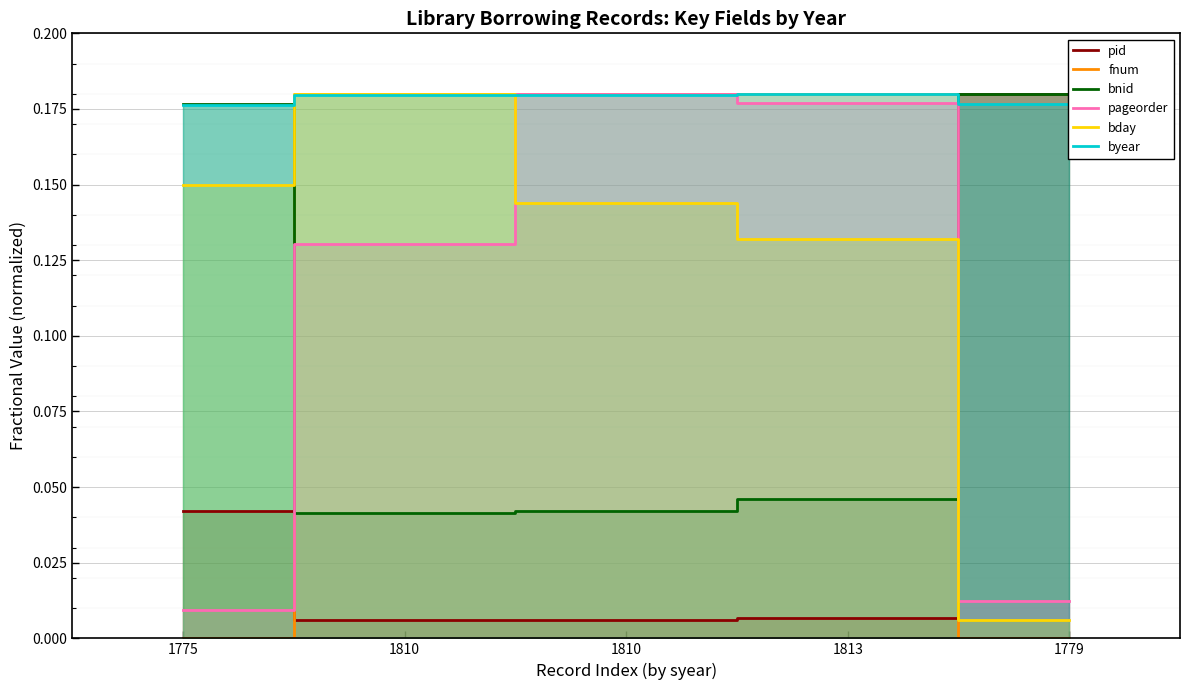

Reading left to right, extract all data points from this chart.

pid: 1775=0.0	1810=0.0	1810=0.0	1813=0.0	1779=0.2
fnum: 1775=0.0	1810=0.2	1810=0.2	1813=0.2	1779=0.0
bnid: 1775=0.2	1810=0.0	1810=0.0	1813=0.0	1779=0.2
pageorder: 1775=0.0	1810=0.1	1810=0.2	1813=0.2	1779=0.0
bday: 1775=0.1	1810=0.2	1810=0.1	1813=0.1	1779=0.0
byear: 1775=0.2	1810=0.2	1810=0.2	1813=0.2	1779=0.2